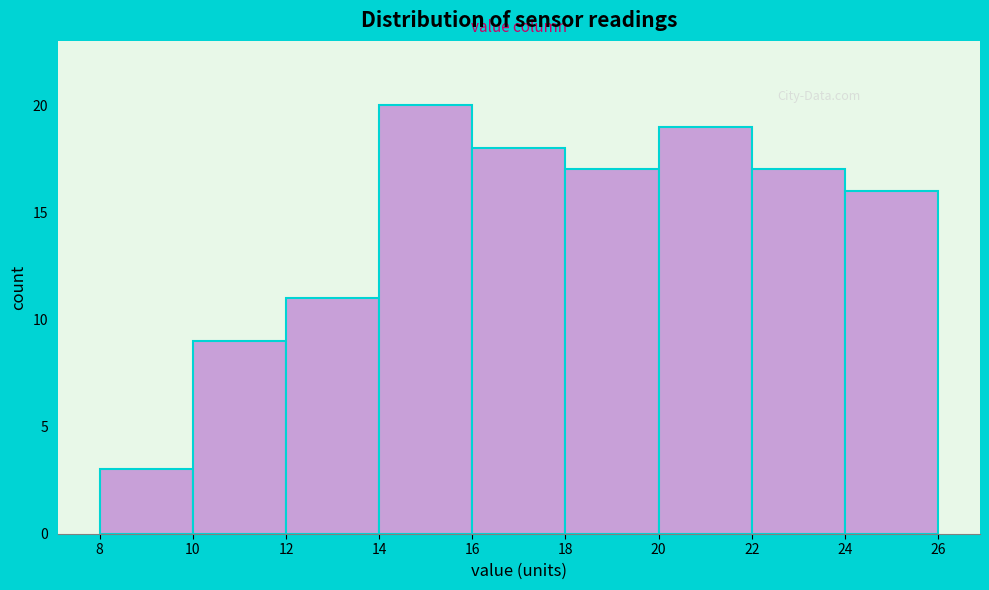

How tall is the bar that spans 18 to 20 on the x-axis? The values are not printed on the chart, so give them approximately, as read against the axis.

17